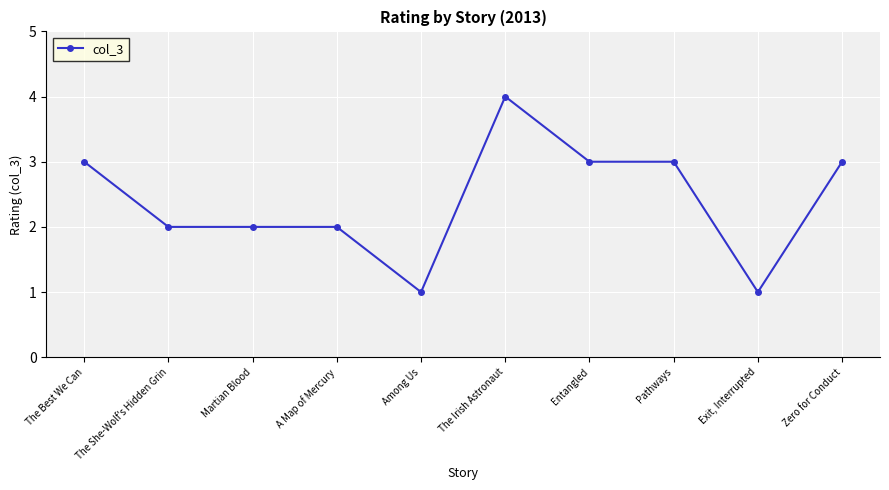

What is the value of the 8th point from the left?

3